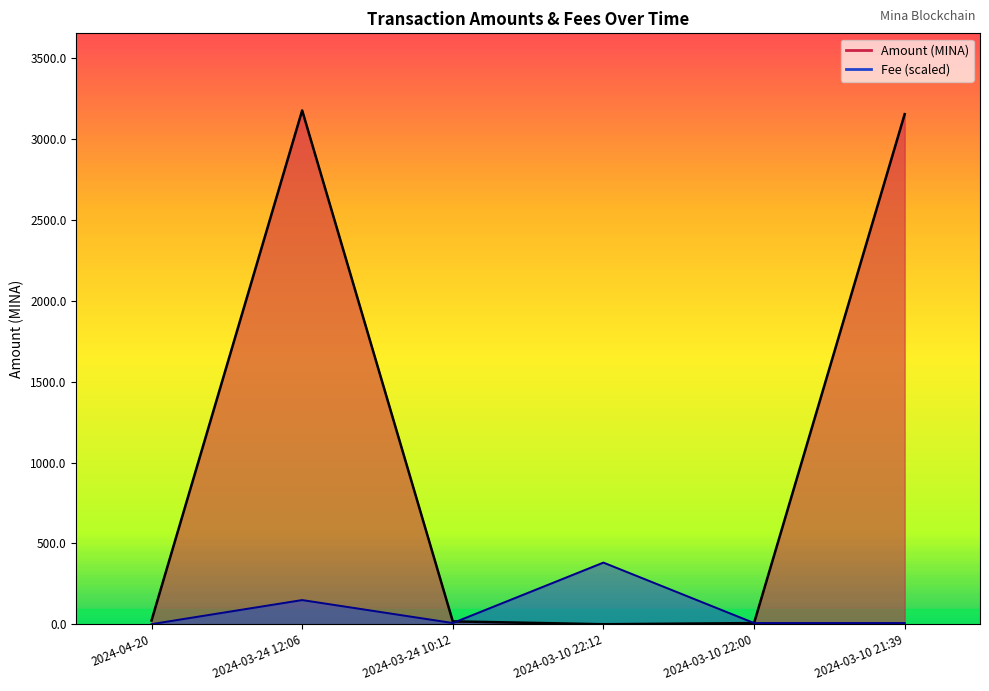

Reading left to right, transcribe all the data shown in this chart.

Amount: 23.1	3178.3	17.7	0.0	7.1	3155.2
Fee: 0.7	149.6	7.6	381.4	7.6	7.6